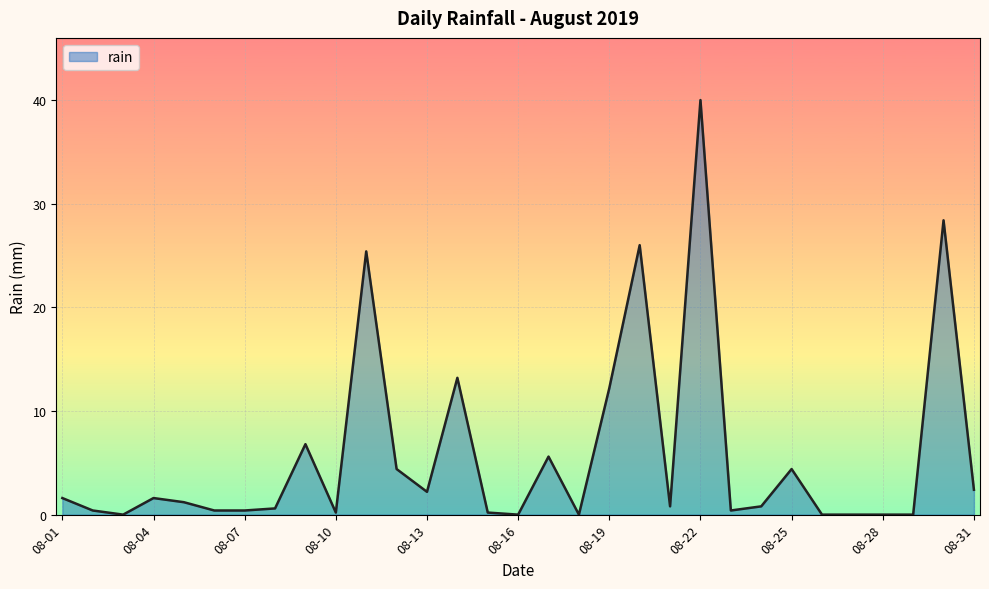

Does the chart have visible grid lines?

Yes